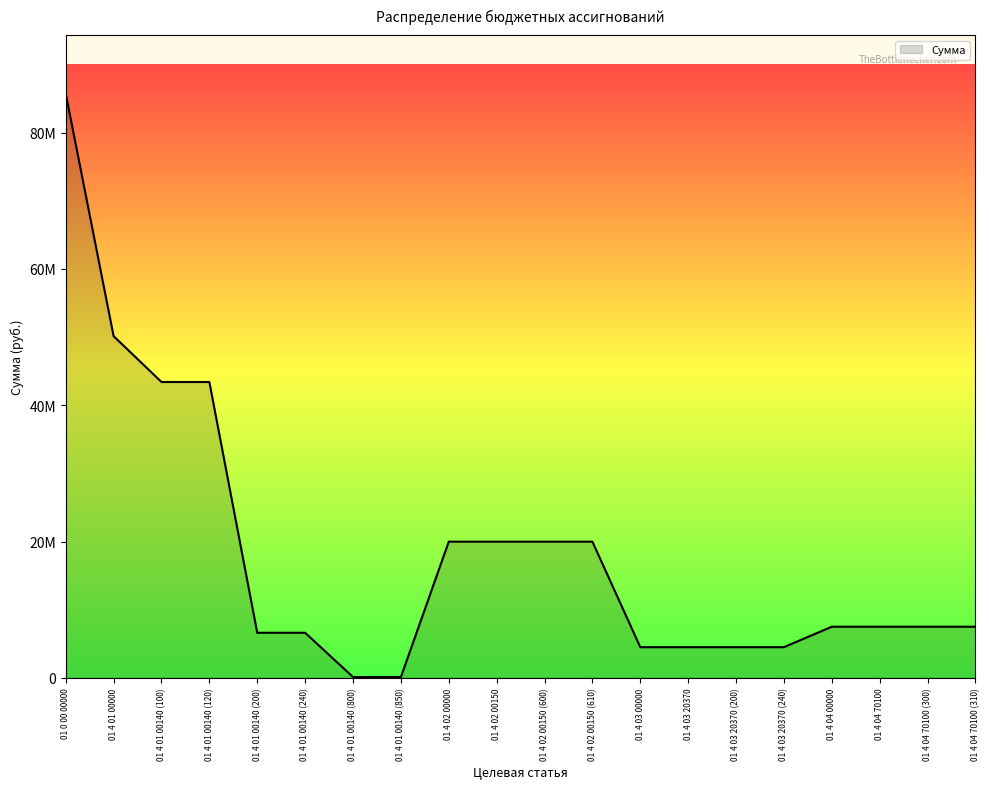

What is the difference between the values at 01 4 01 00140 (850) and 01 4 04 70100 (300)?

7380000